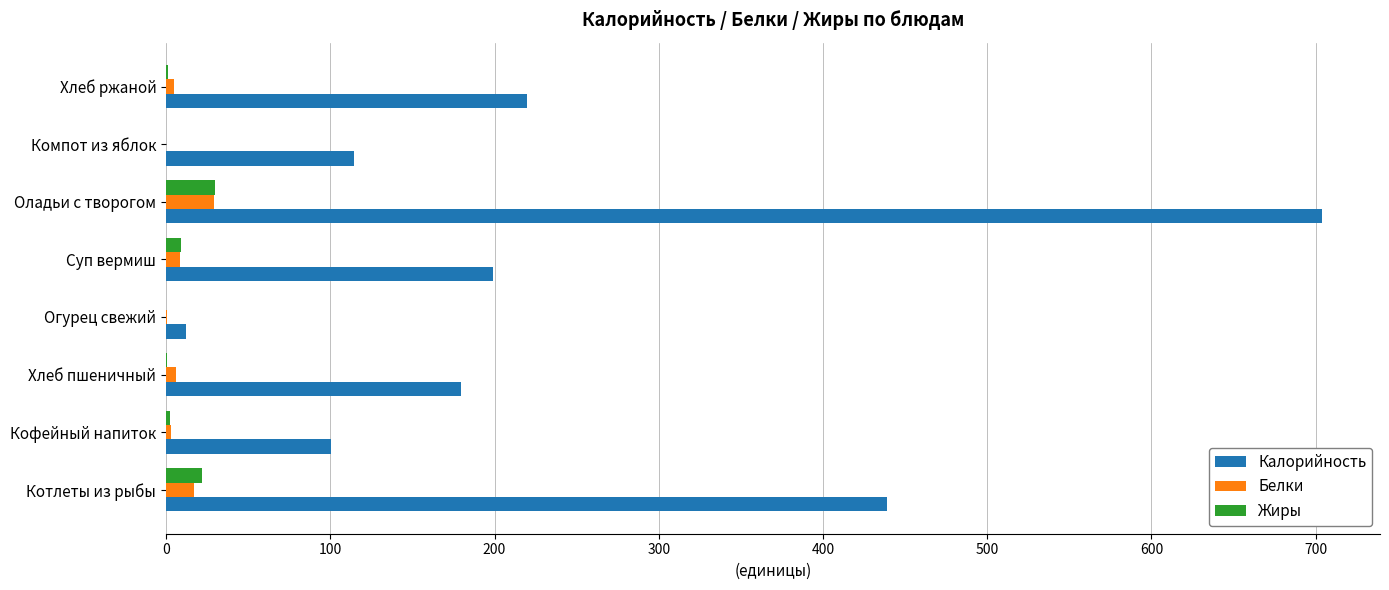

What is the approximate value of Калорийность at Оладьи с творогом?

704.0